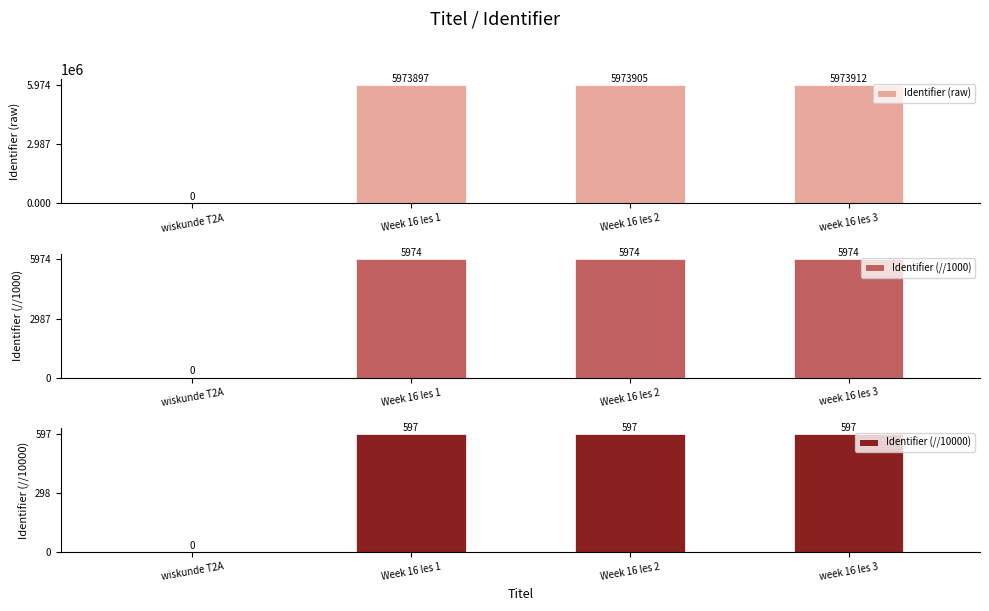

At which category is the sum across all series the highest?

week 16 les 3